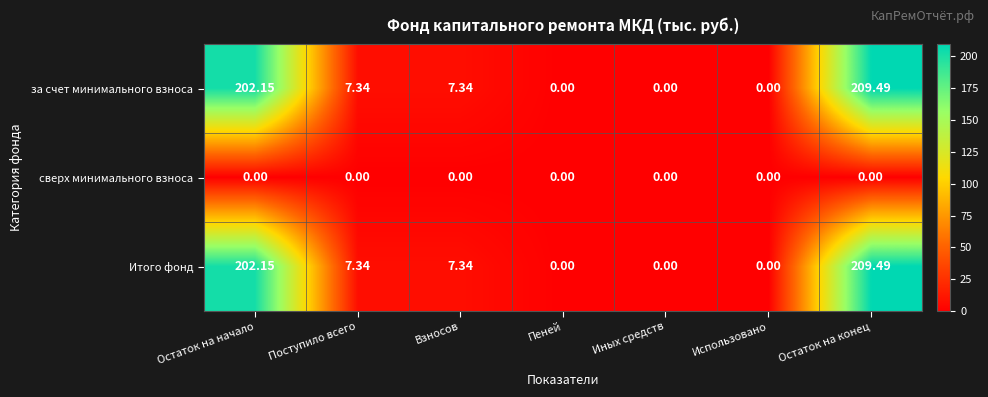

At which category does the chart reach its peak across all series?

Остаток на конец